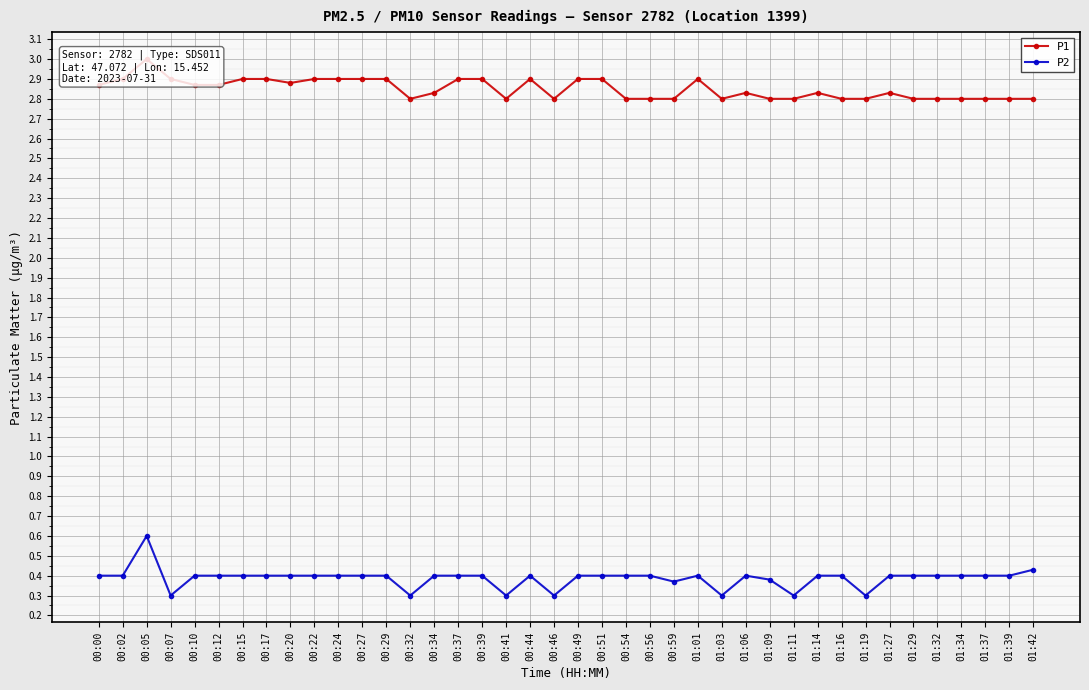

Does the chart display data point markers on the line(s)?

Yes